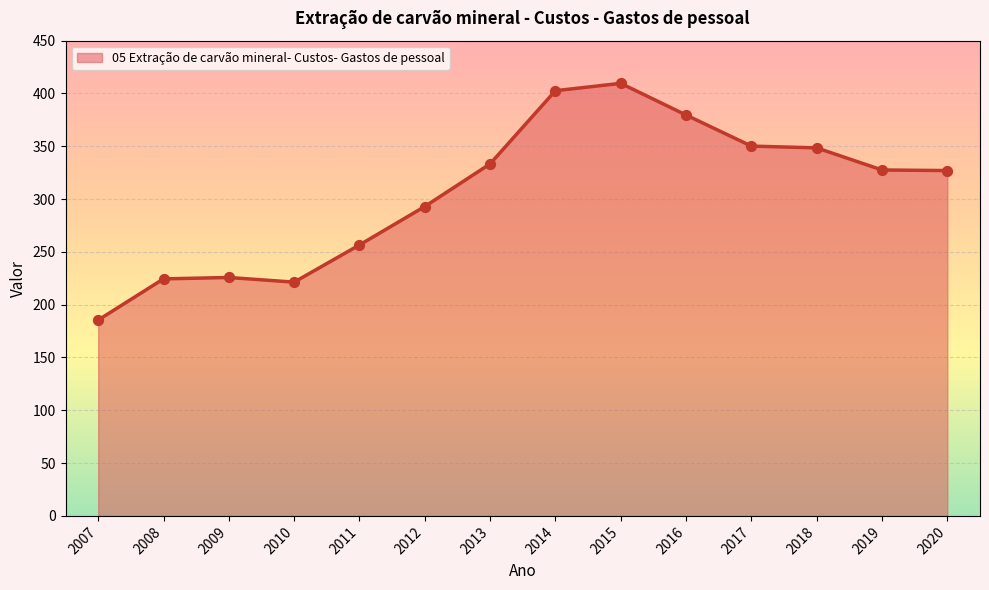

Which has a higher value, 2016 or 2009?

2016